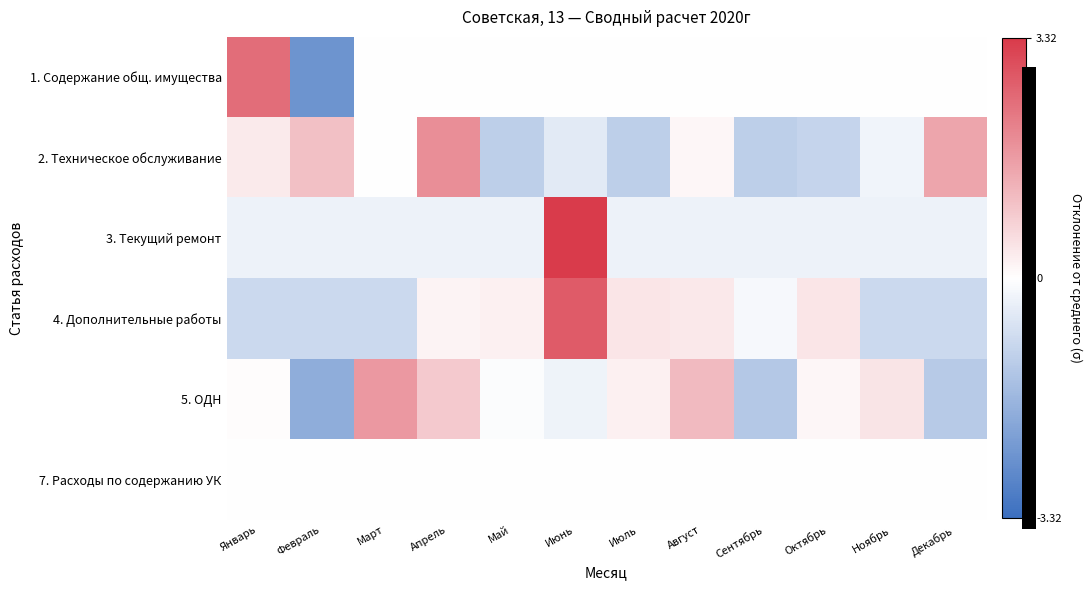

Which series has the widest spread of values?

1. Содержание общ. имущества